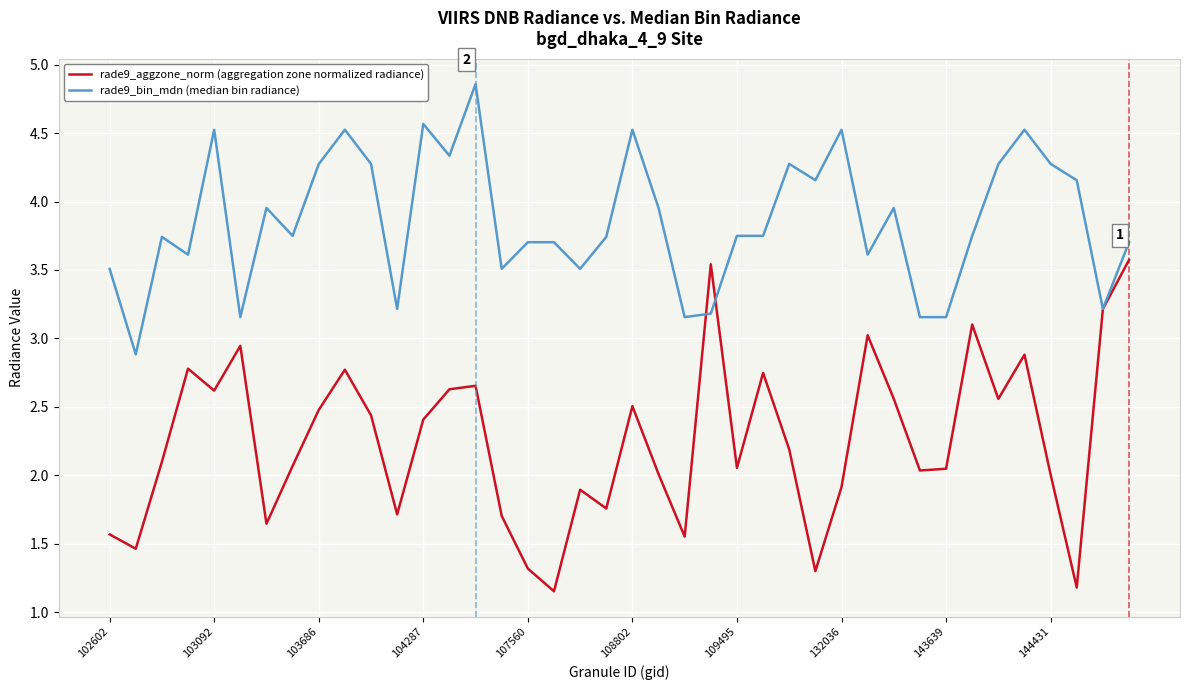

Rank the series by their maximum value, from highest to lowest.

rade9_bin_mdn (median bin radiance), rade9_aggzone_norm (aggregation zone normalized radiance)